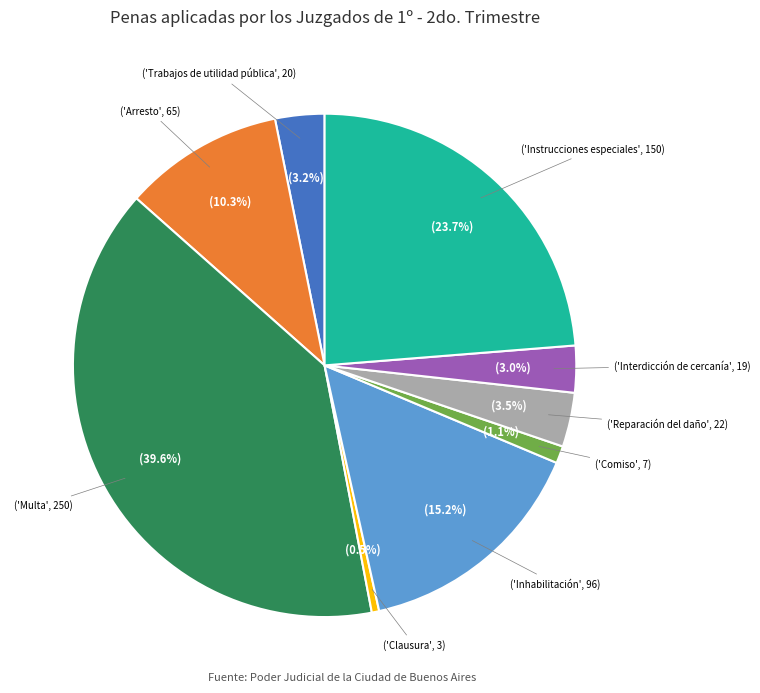

Does any single category account for the majority?

No